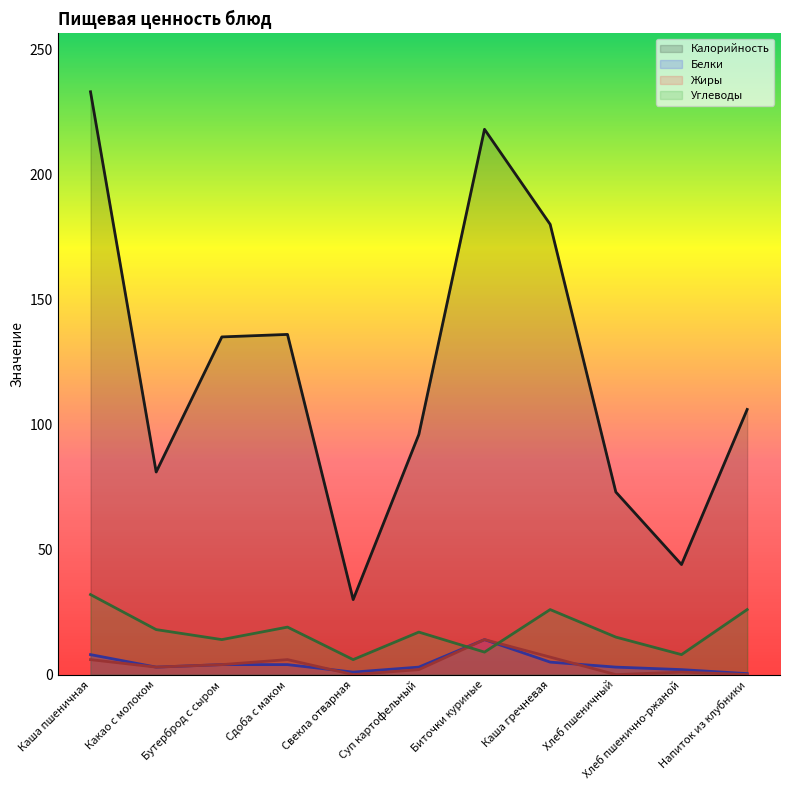

Where is Углеводы nearest to the value 19?

Сдоба с маком